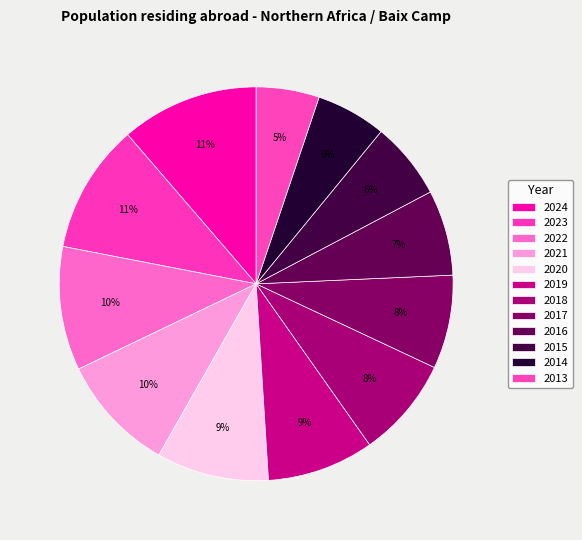

The 2019 slice represents 9% of the pie. True or false?

True